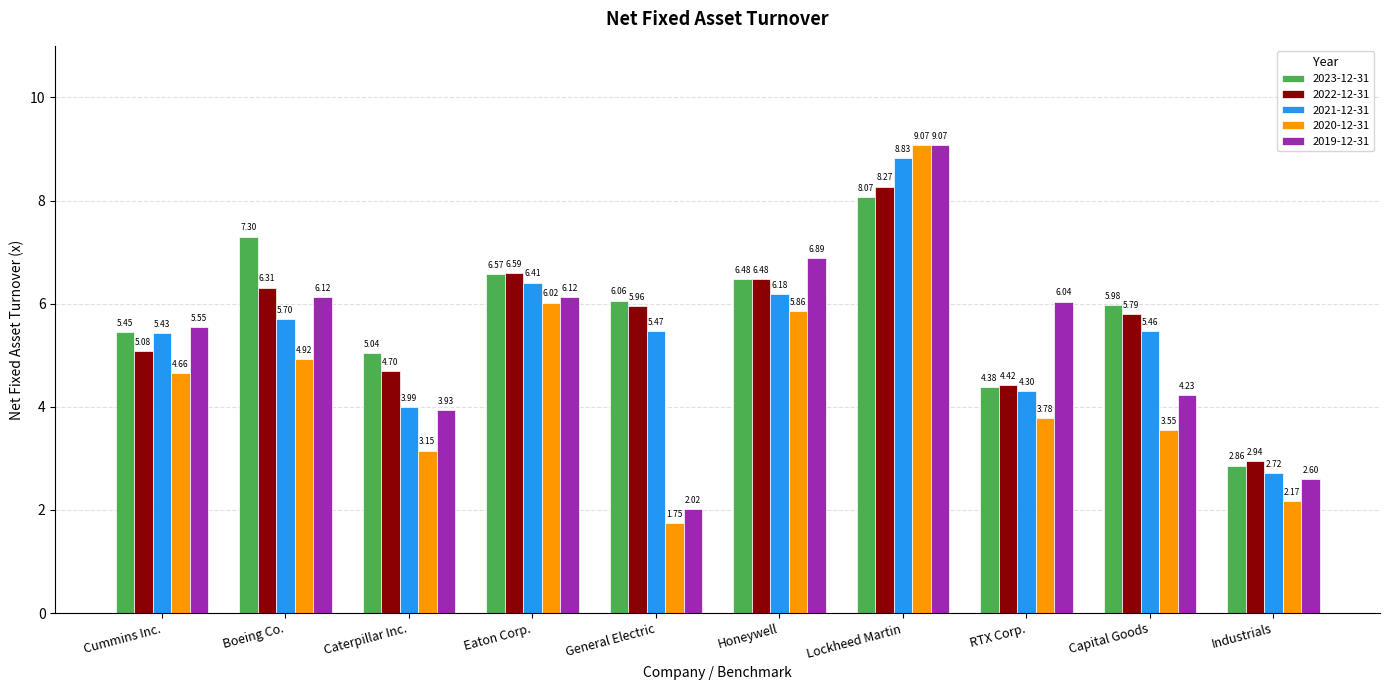

Where does the 2020-12-31 series first go above 4?

Cummins Inc.